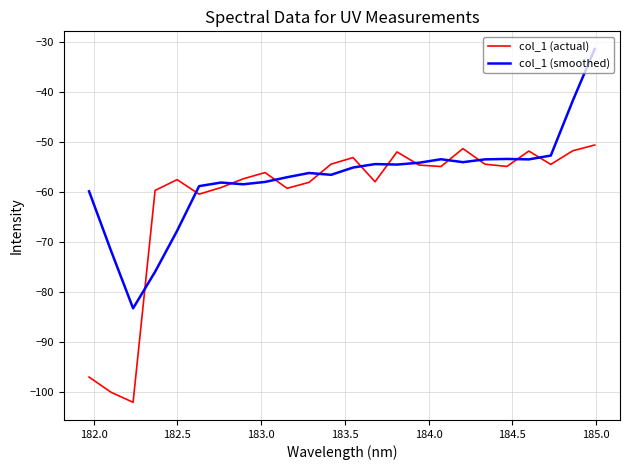

Which series has the largest total across all categories?

col_1 (smoothed)